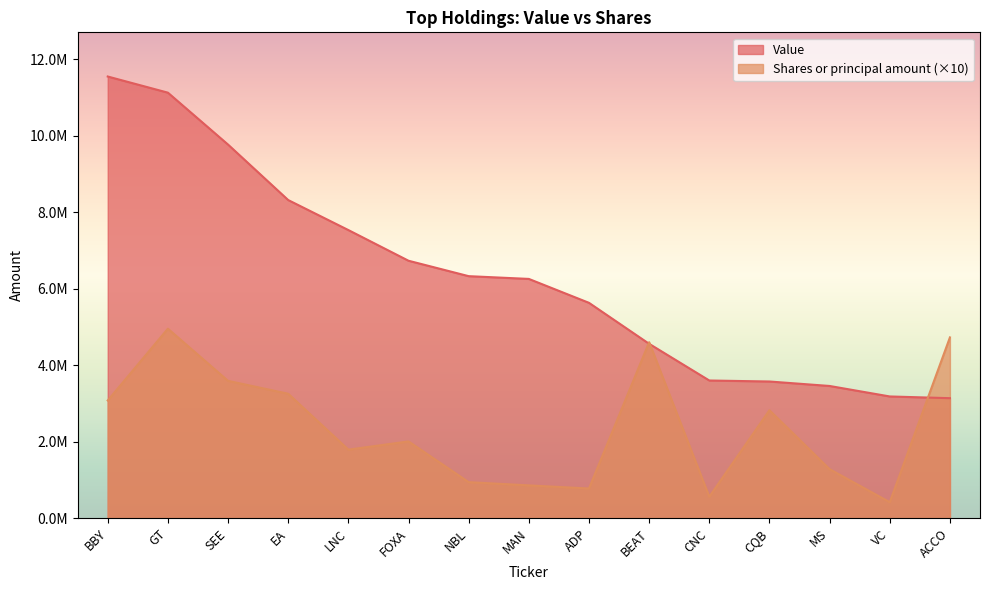

Where is the first local minimum for Shares or principal amount?

LNC